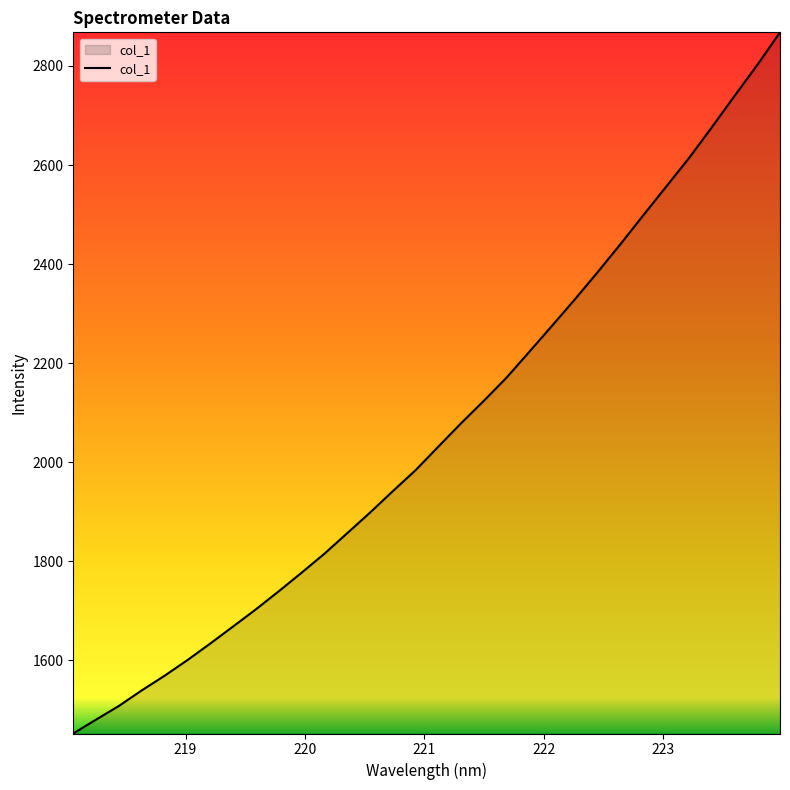

What is the smallest value displayed?

1451.8